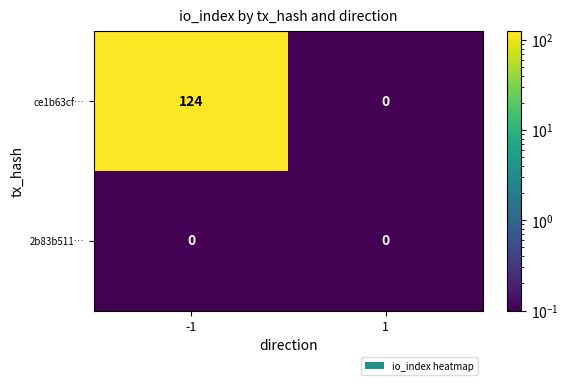

The value of 2b83b511… at 1 is 0. True or false?

True